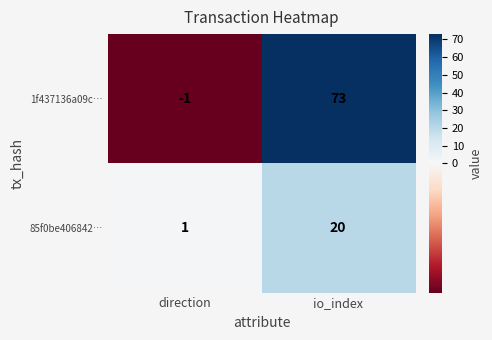

Rank the series by their average value, from highest to lowest.

1f437136a09c…, 85f0be406842…